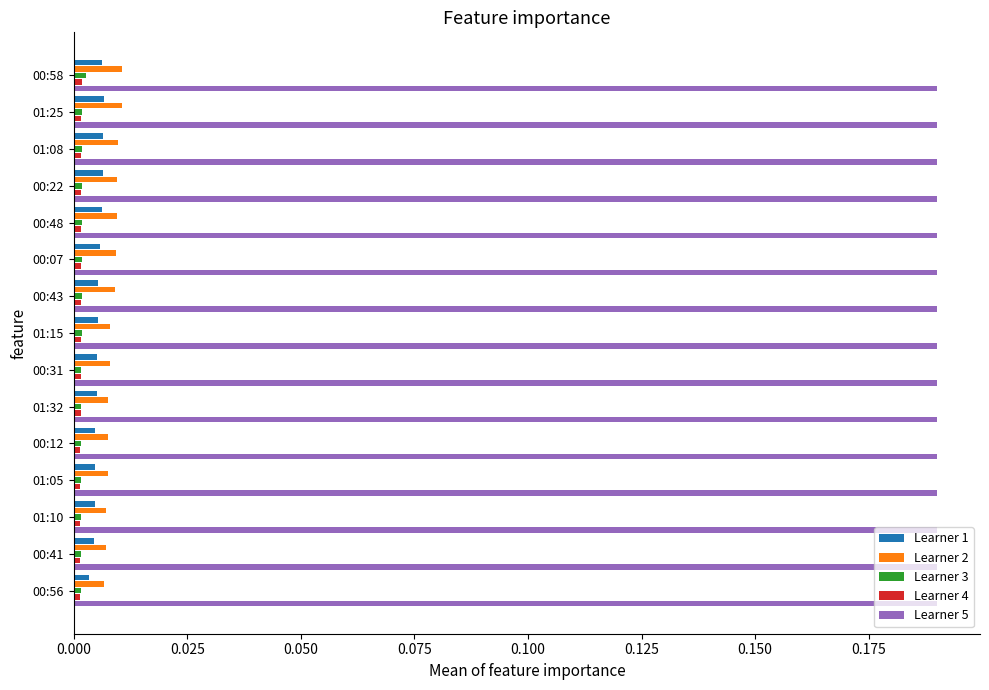

Which series has the largest total across all categories?

Learner 5